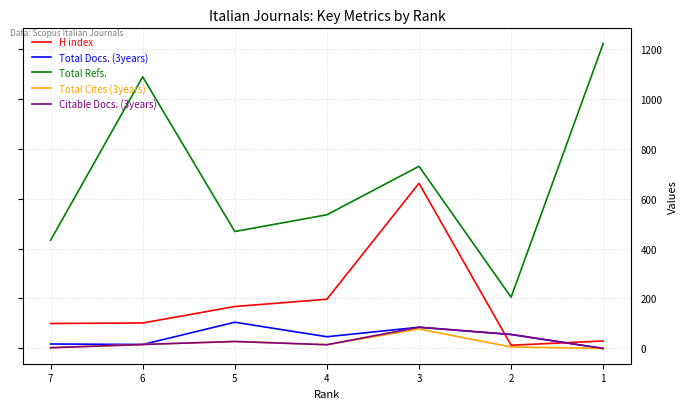

Where do Total Docs. (3years) and H index first cross each other?

3 and 2